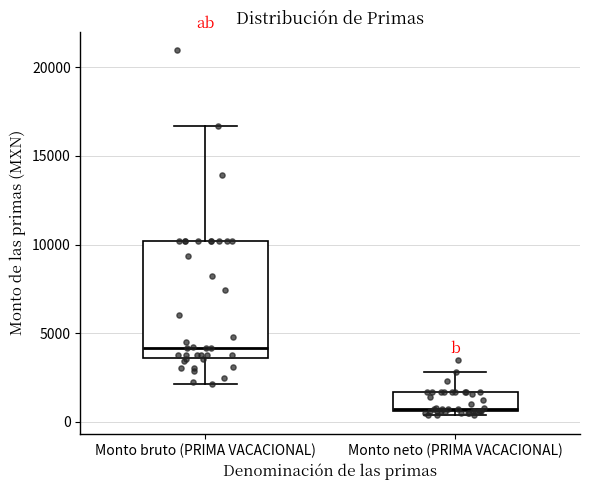

Reading left to right, read every box against the y-axis: the position of its median line, the range the box covers, and the ends of its whiskers. The values are not printed on the chart, so give them approximately, as read against the axis.

Monto bruto (PRIMA VACACIONAL): median 4000, box 3500 to 10000, whiskers 2000 to 16500
Monto neto (PRIMA VACACIONAL): median 500, box 500 to 1500, whiskers 500 (just below the box's lower edge) to 3000